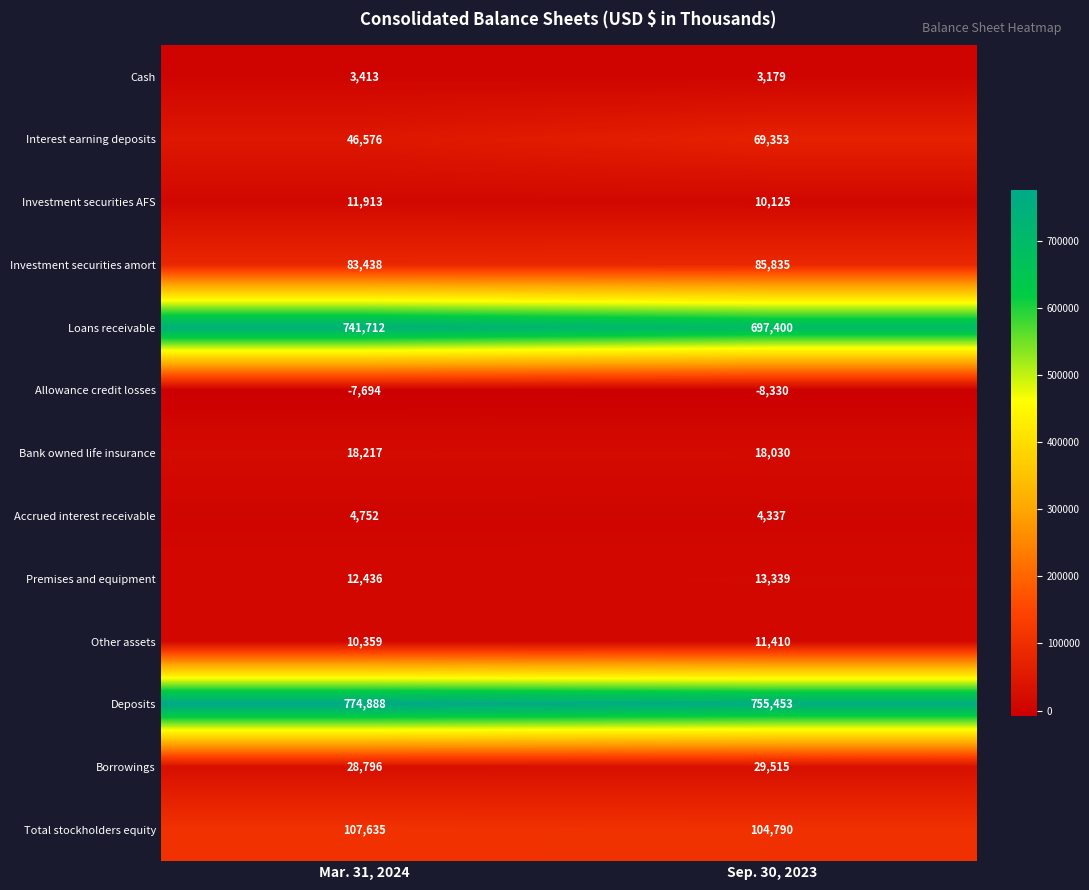

Reading right to left, list all the values displayed in this chart.

Cash: Sep. 30, 2023=3179	Mar. 31, 2024=3413
Interest earning deposits: Sep. 30, 2023=69353	Mar. 31, 2024=46576
Investment securities AFS: Sep. 30, 2023=10125	Mar. 31, 2024=11913
Investment securities amort: Sep. 30, 2023=85835	Mar. 31, 2024=83438
Loans receivable: Sep. 30, 2023=697400	Mar. 31, 2024=741712
Allowance credit losses: Sep. 30, 2023=-8330	Mar. 31, 2024=-7694
Bank owned life insurance: Sep. 30, 2023=18030	Mar. 31, 2024=18217
Accrued interest receivable: Sep. 30, 2023=4337	Mar. 31, 2024=4752
Premises and equipment: Sep. 30, 2023=13339	Mar. 31, 2024=12436
Other assets: Sep. 30, 2023=11410	Mar. 31, 2024=10359
Deposits: Sep. 30, 2023=755453	Mar. 31, 2024=774888
Borrowings: Sep. 30, 2023=29515	Mar. 31, 2024=28796
Total stockholders equity: Sep. 30, 2023=104790	Mar. 31, 2024=107635